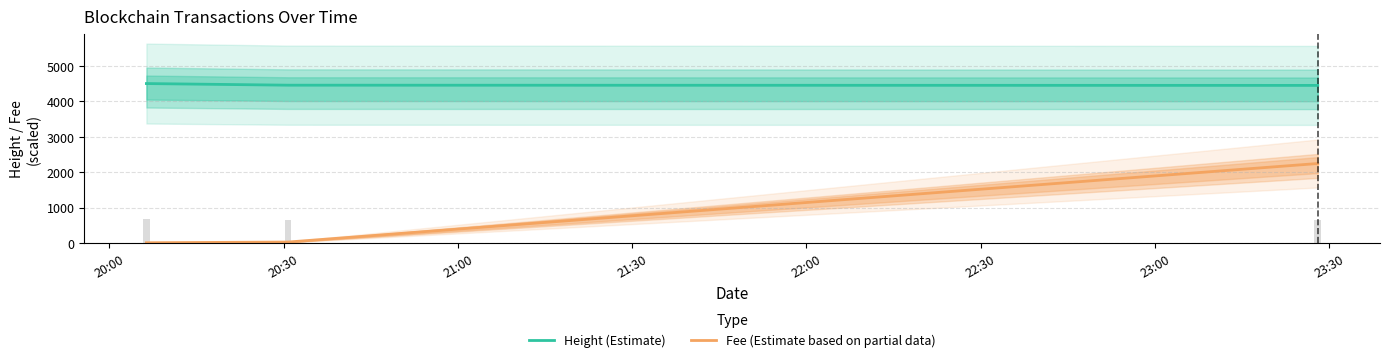

Which series has the widest spread of values?

Fee (Estimate based on partial data)